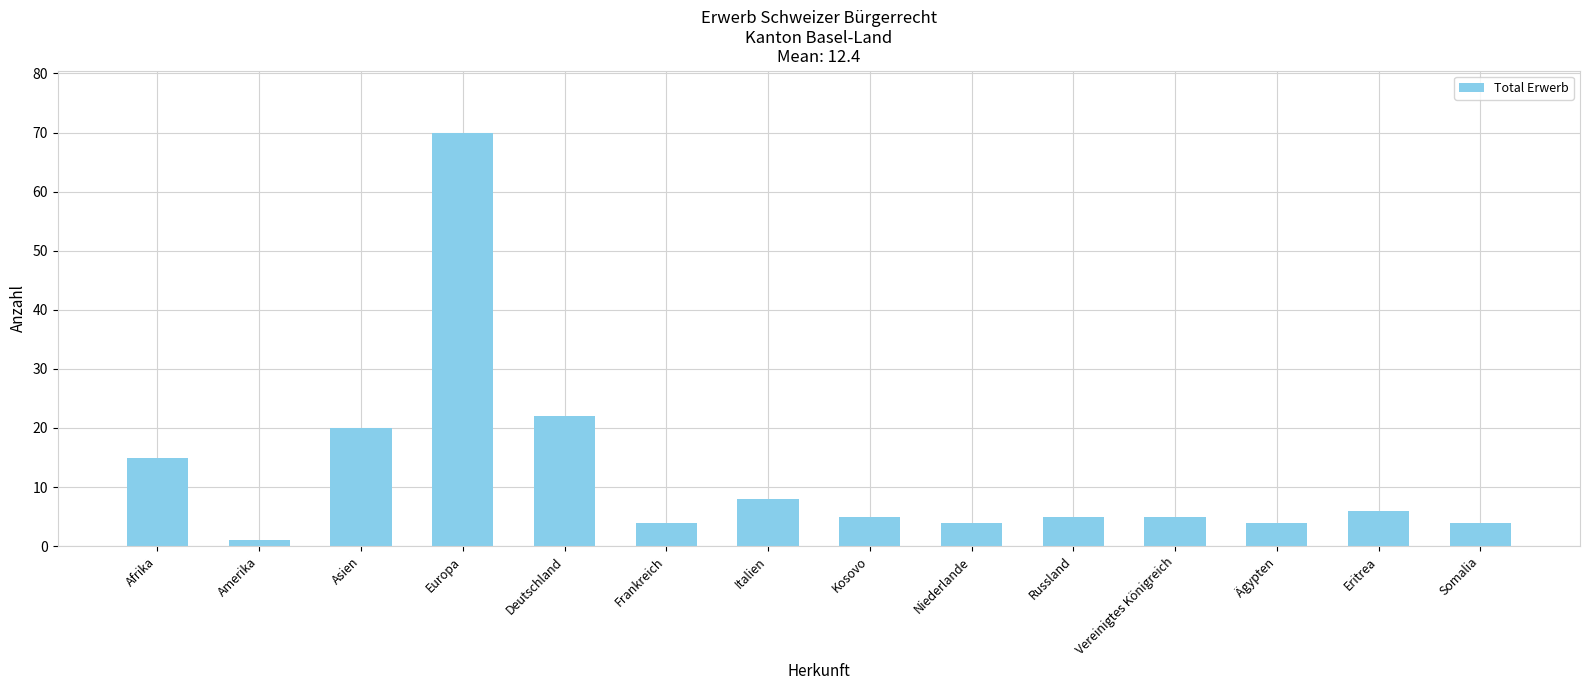

Which has a higher value, Frankreich or Italien?

Italien